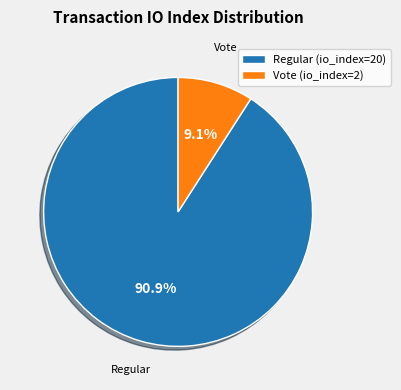

What percentage is the Vote (io_index=2) slice, to the nearest percent?

9%